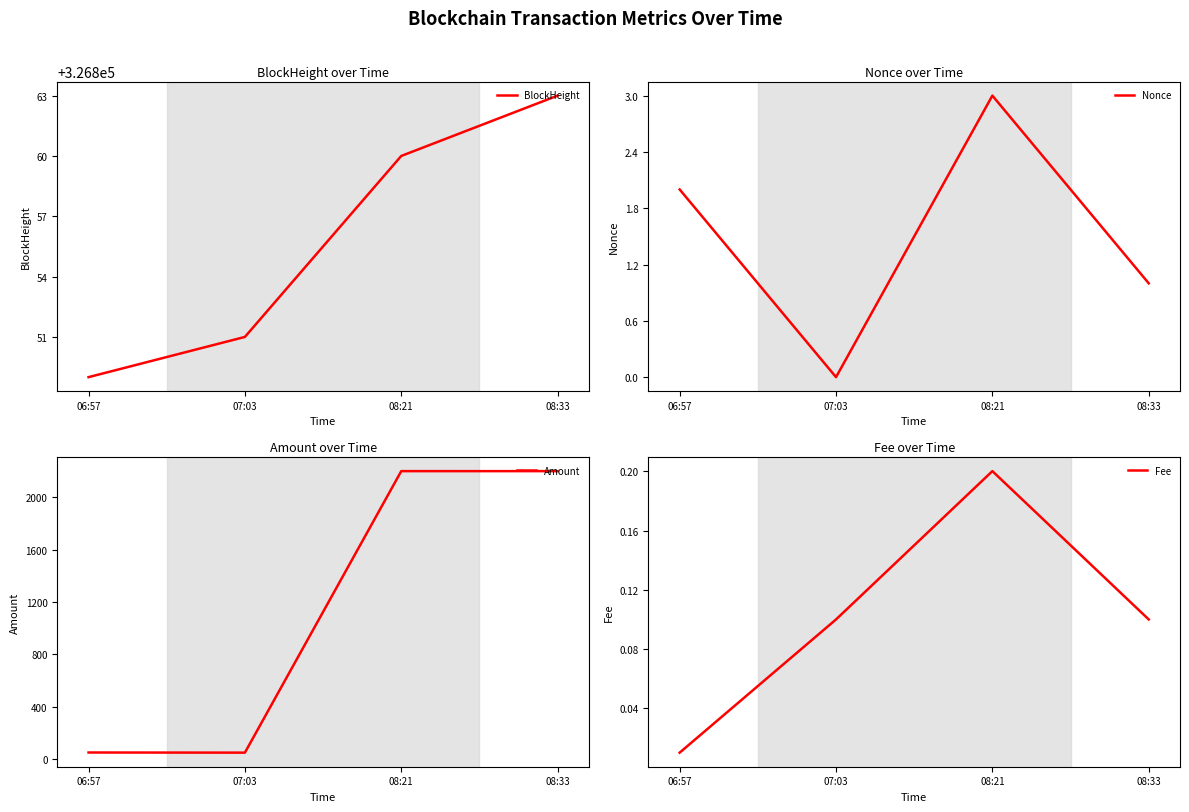

True or false: Amount and Nonce intersect in this chart.

False